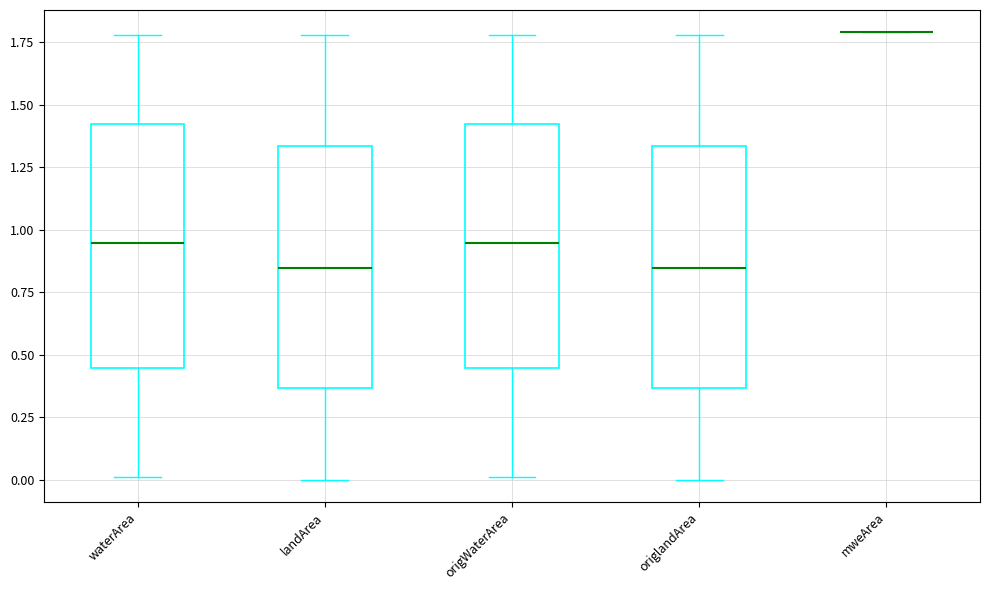

Where is the lower edge of the box for landArea on the y-axis? The values are not printed on the chart, so give them approximately, as read against the axis.

0.35